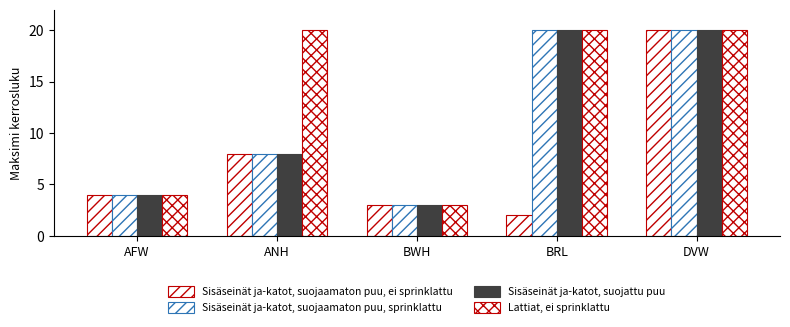

Reading right to left, transcribe all the data shown in this chart.

Sisäseinät ja-katot, suojaamaton puu, ei sprinklattu: 20	2	3	8	4
Sisäseinät ja-katot, suojaamaton puu, sprinklattu: 20	20	3	8	4
Sisäseinät ja-katot, suojattu puu: 20	20	3	8	4
Lattiat, ei sprinklattu: 20	20	3	20	4